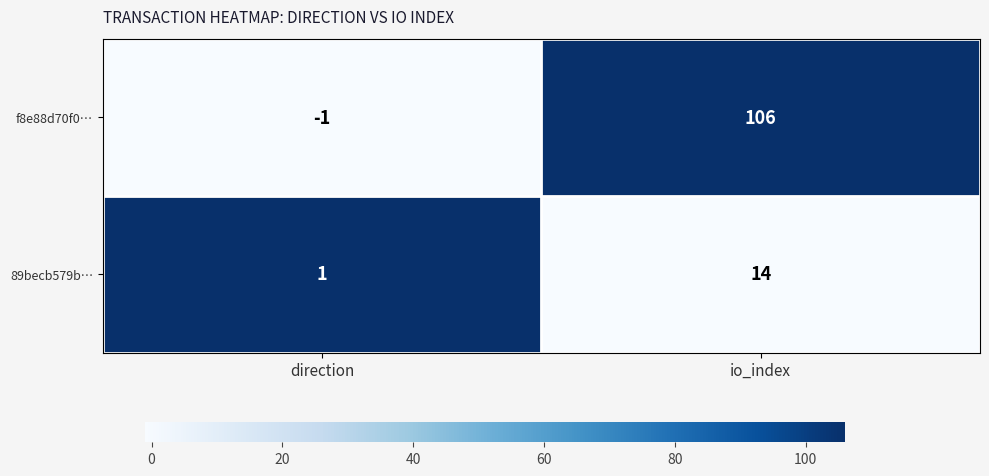

Rank the series at io_index from lowest to highest value.

89becb579b…, f8e88d70f0…